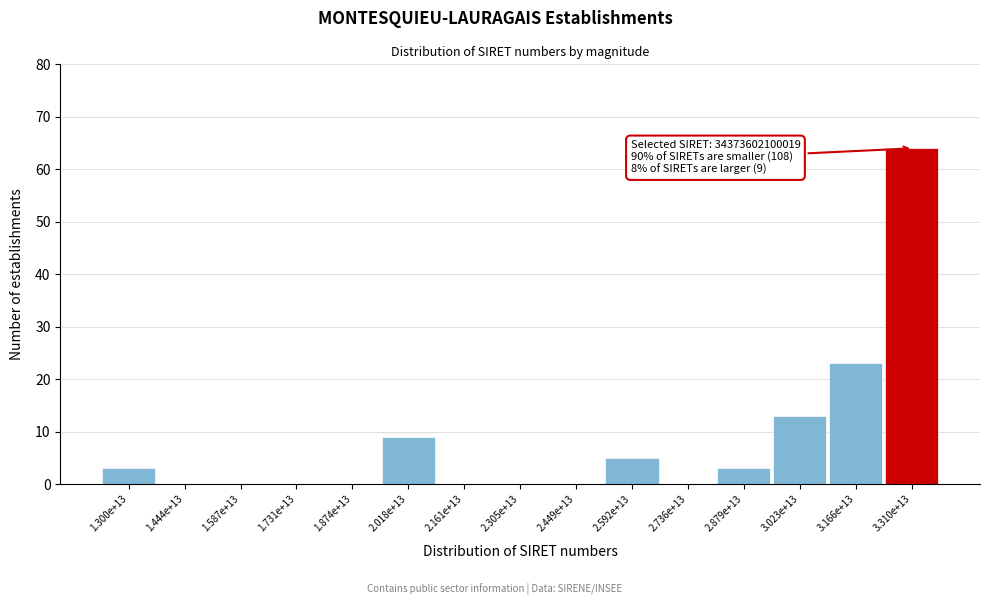

Reading left to right, what are all the values shown in this chart?

1.300e+13=3	1.444e+13=0	1.587e+13=0	1.731e+13=0	1.874e+13=0	2.018e+13=9	2.161e+13=0	2.305e+13=0	2.449e+13=0	2.592e+13=5	2.736e+13=0	2.879e+13=3	3.023e+13=13	3.166e+13=23	3.310e+13=64